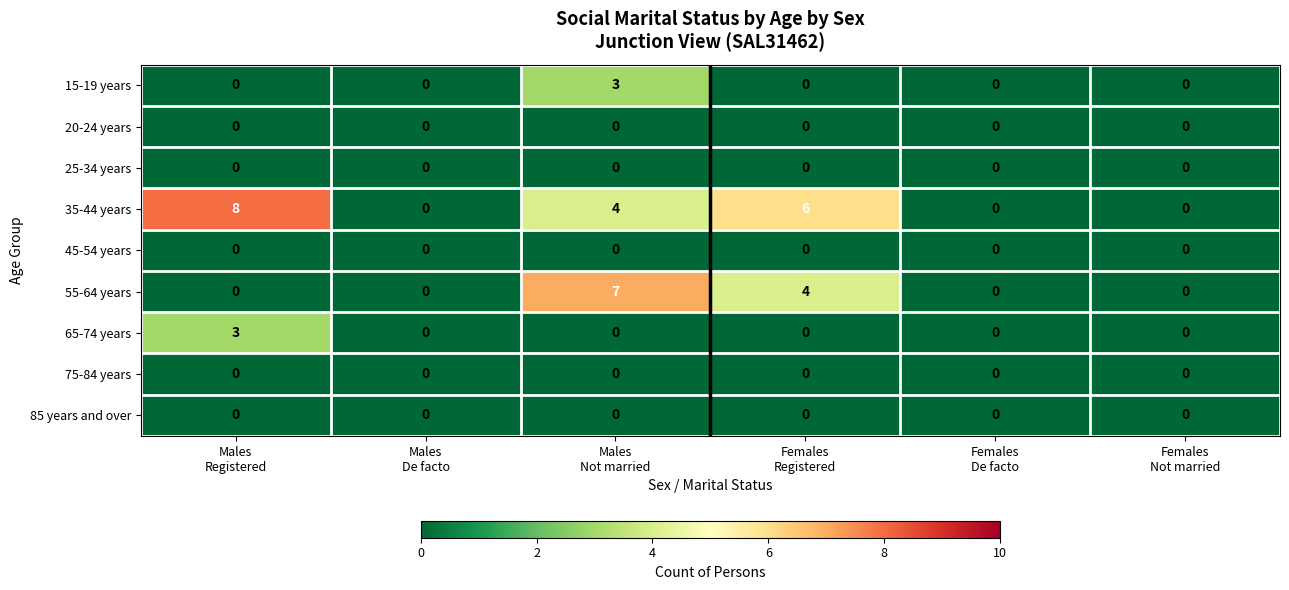

What is the maximum value shown in the chart?

8